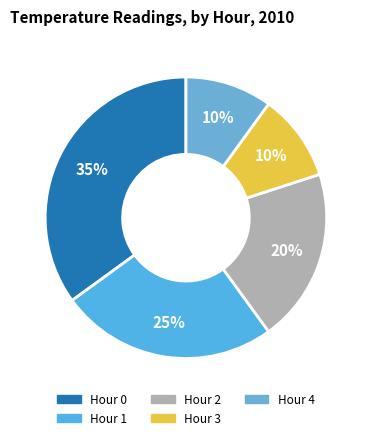

To the nearest percent, what is the difference between the Hour 3 and Hour 2 slice percentages?

10%